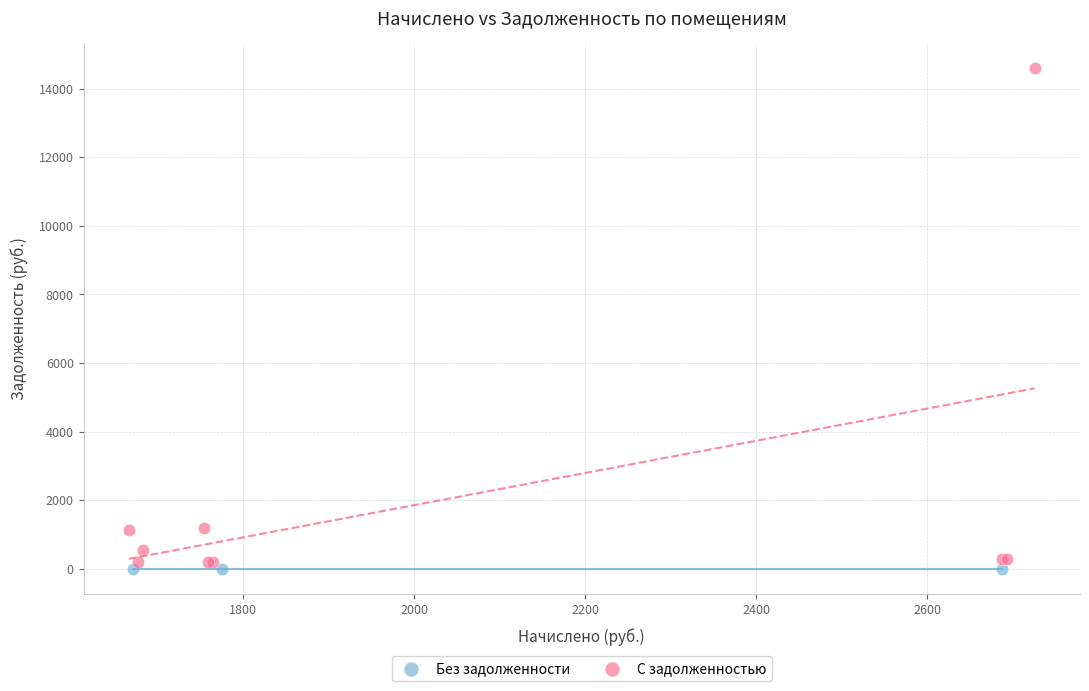

Which series reaches the maximum Y coordinate?

С задолженностью